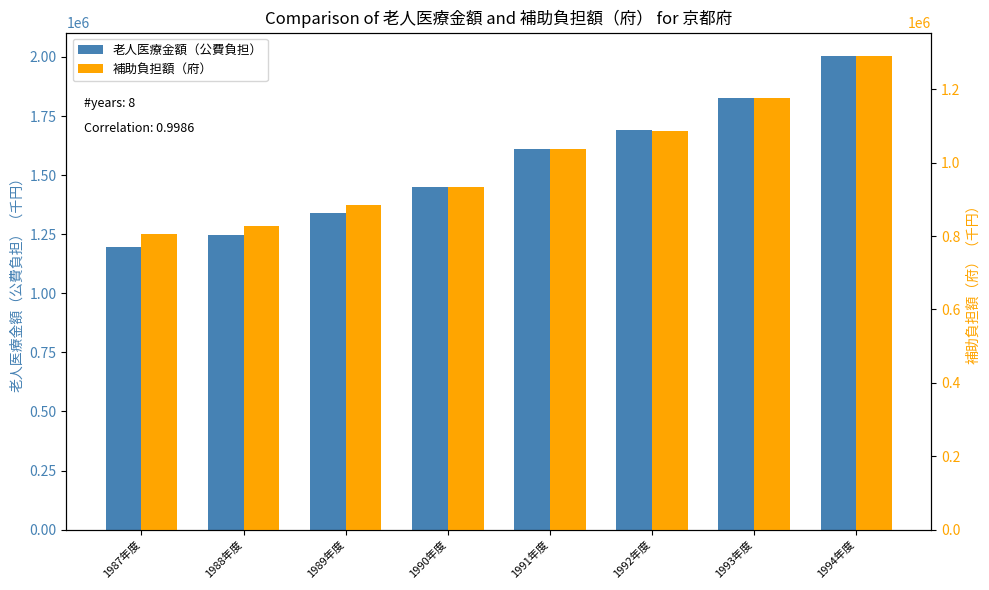

Rank the series by their average value, from lowest to highest.

補助負担額（府）, 老人医療金額（公費負担）